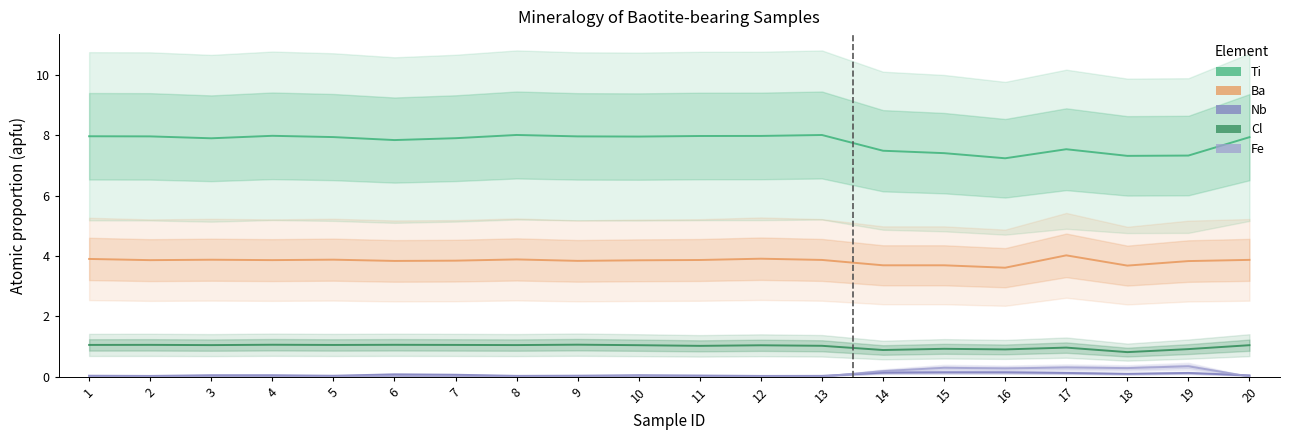

What is the highest value of the Ti series?

8.0